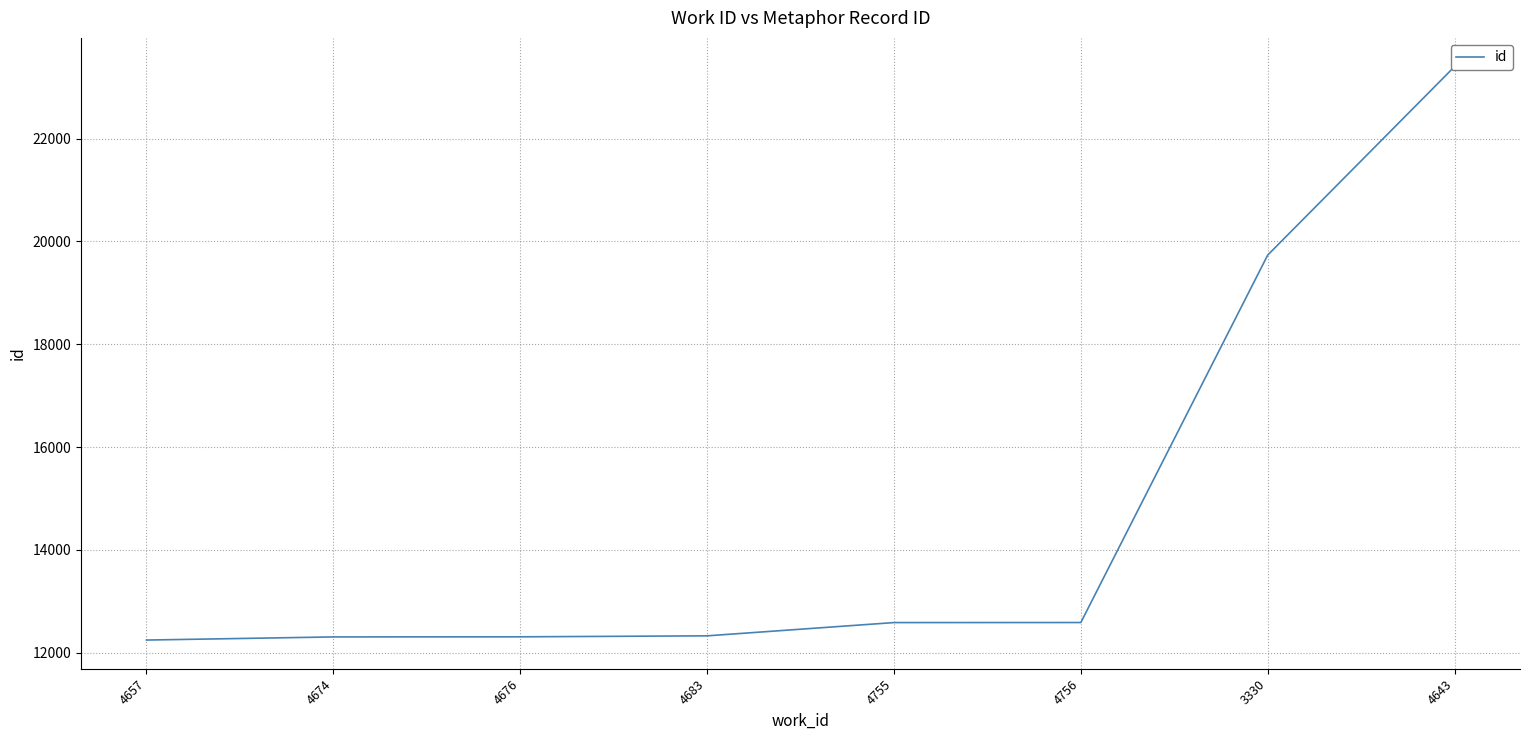

What is the change in value from 4657 to 4676?

+63